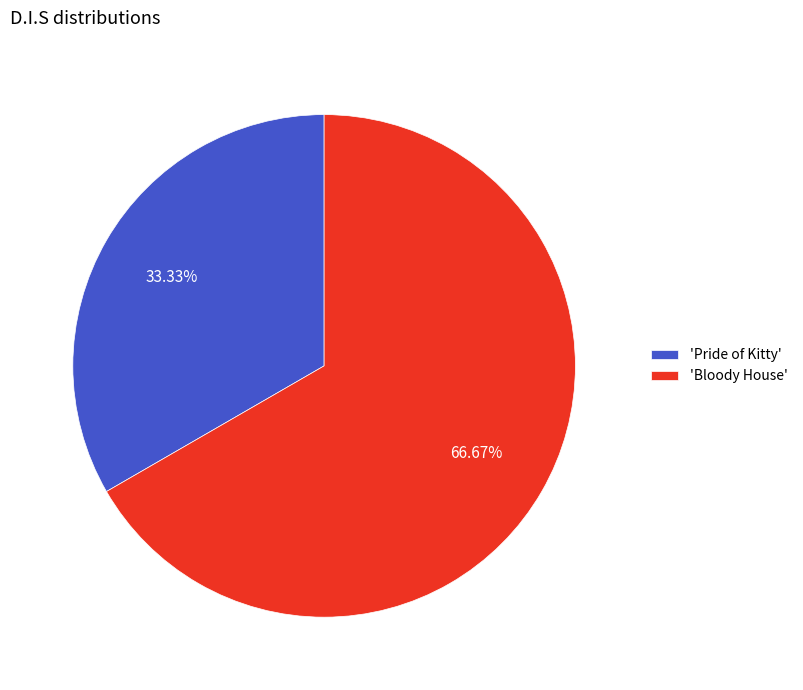

Between 'Pride of Kitty' and 'Bloody House', which is larger?

'Bloody House'